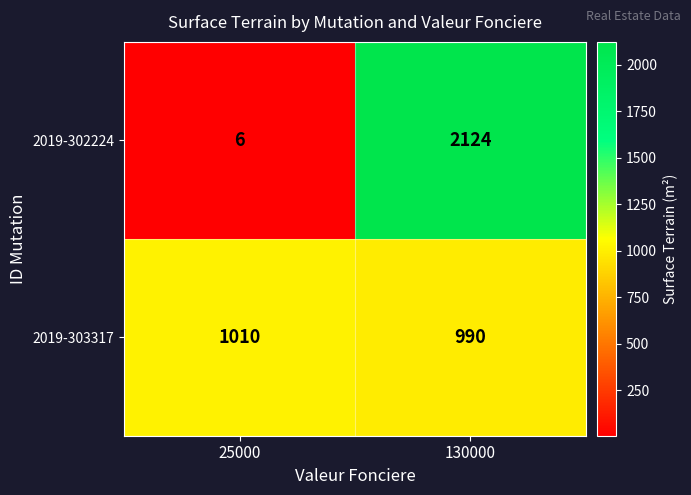

What is the total value across all series at 130000?

3114